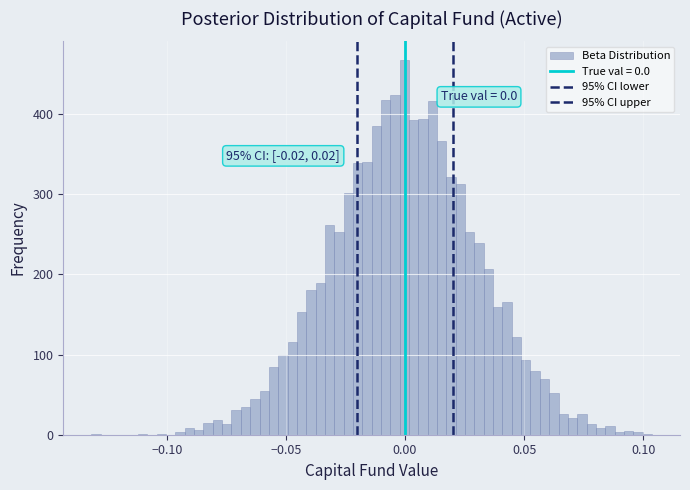

Read against the x-axis, roughly where is the centre of the tallest bar?

0.000